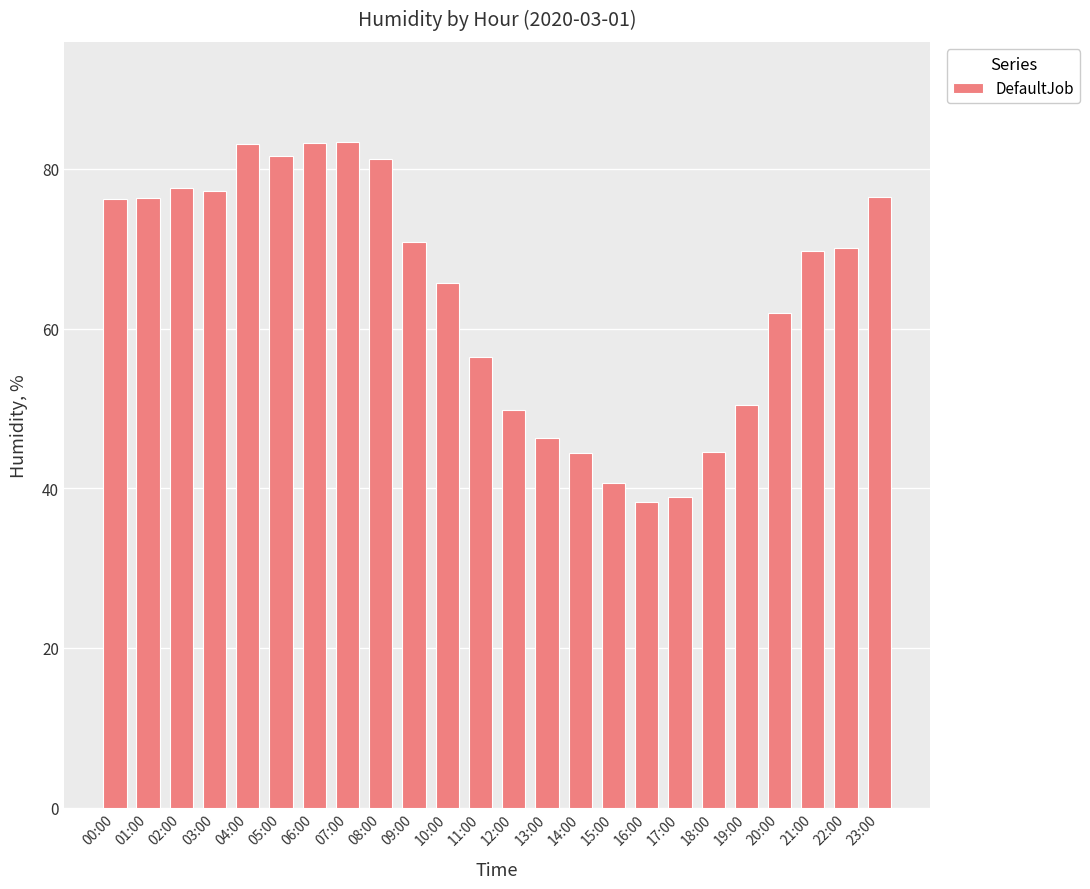

The chart shows a value of 119.9 at 09:00. True or false?

False